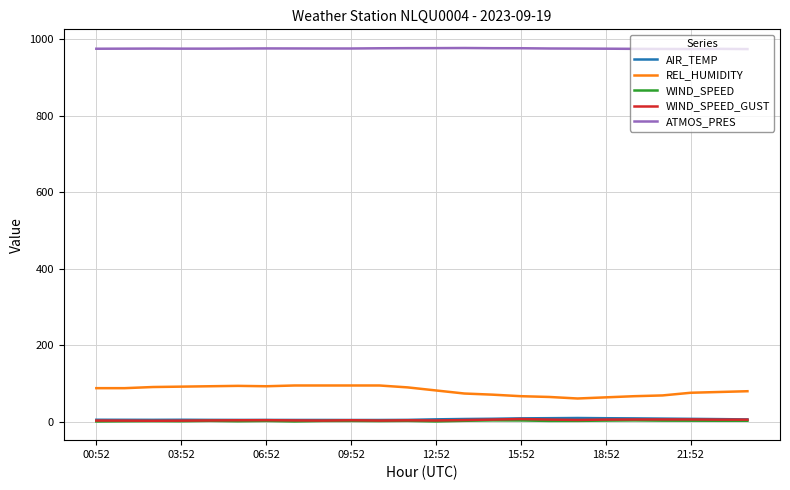

Which series has the widest spread of values?

REL_HUMIDITY